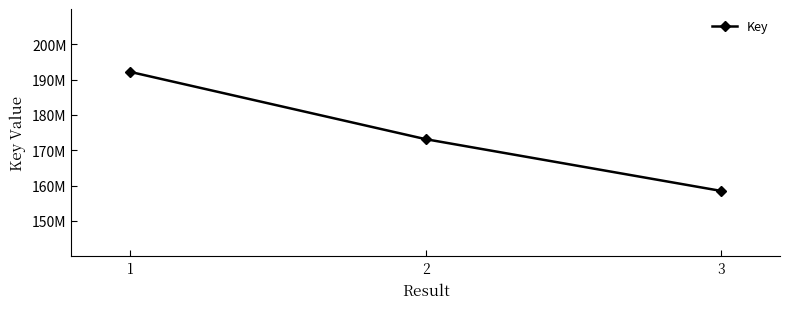

Is this an area chart (filled region under the line)?

No